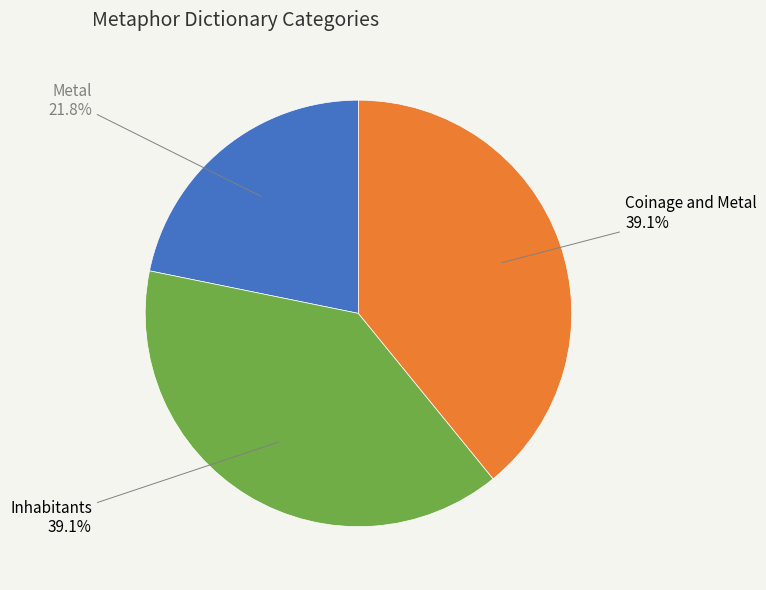

What is the ratio of the value at Metal to the value at Coinage and Metal?

0.6